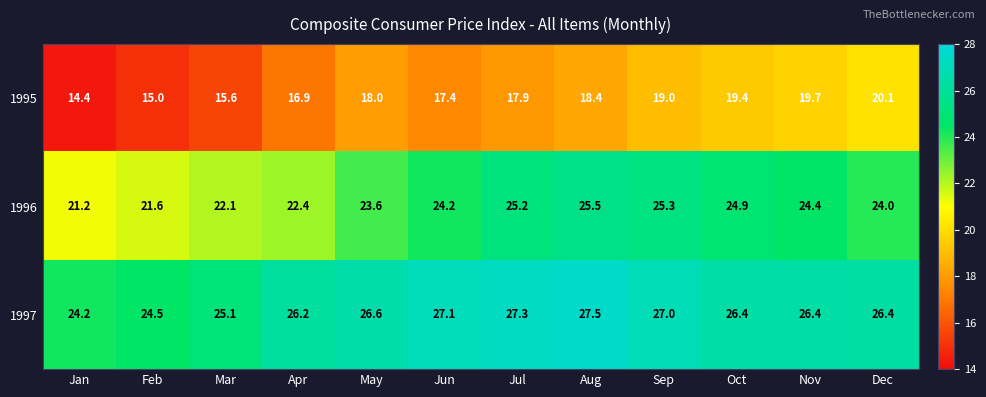

How many distinct data groups are displayed?

3